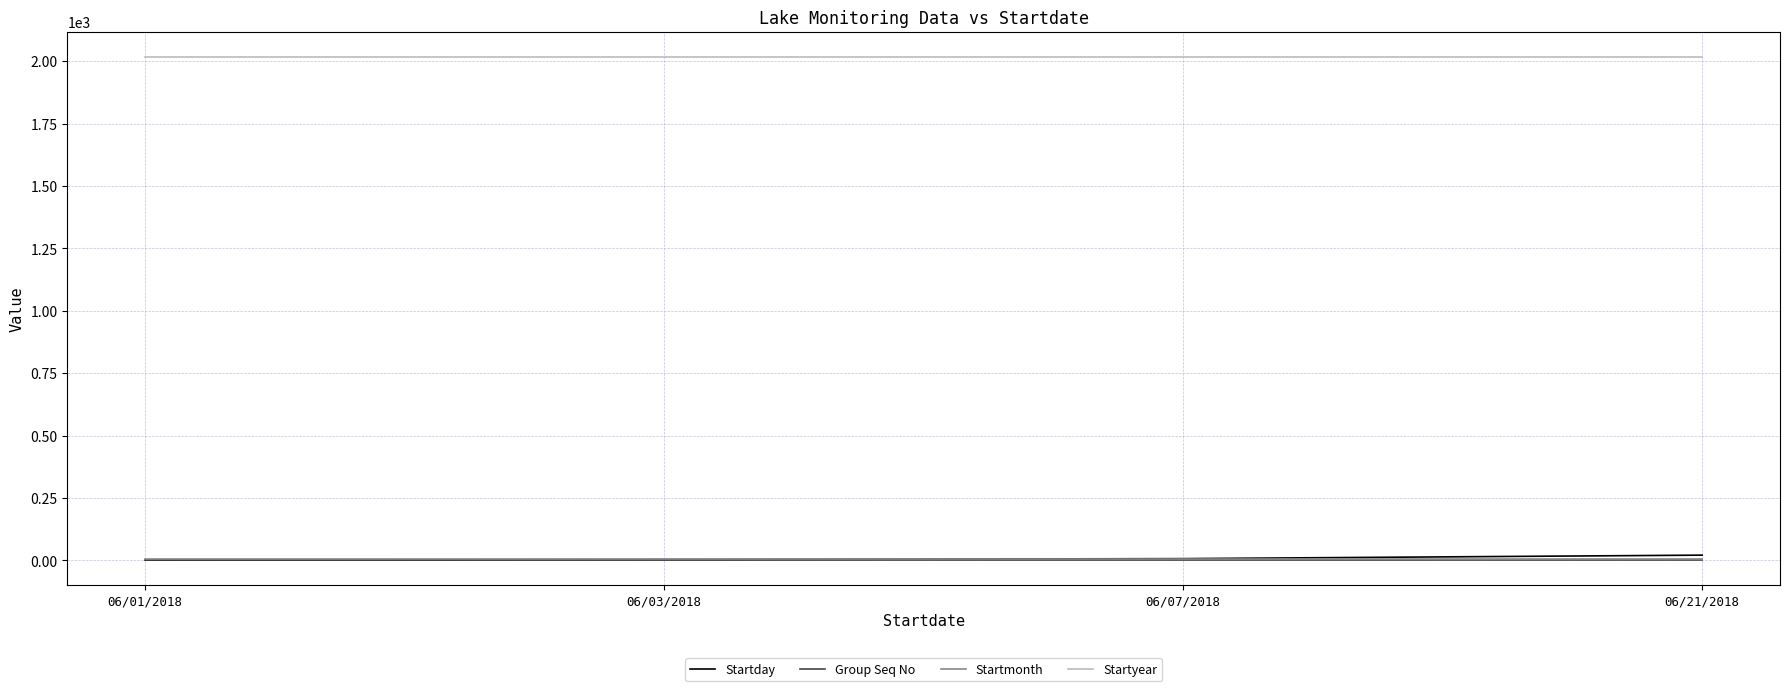

What is the maximum value for Startyear?

2018